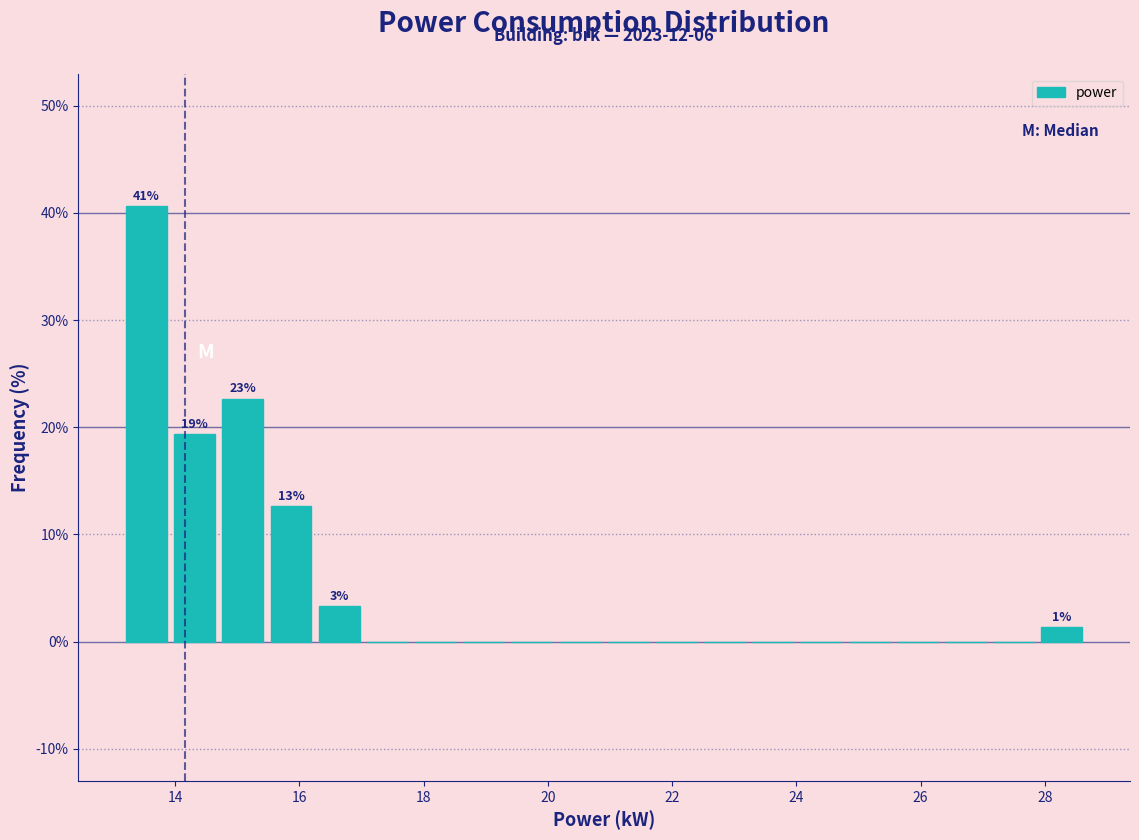

Around what value on the x-axis is the tallest bar? Give the approximate position of its centre, as read against the axis.

13.6